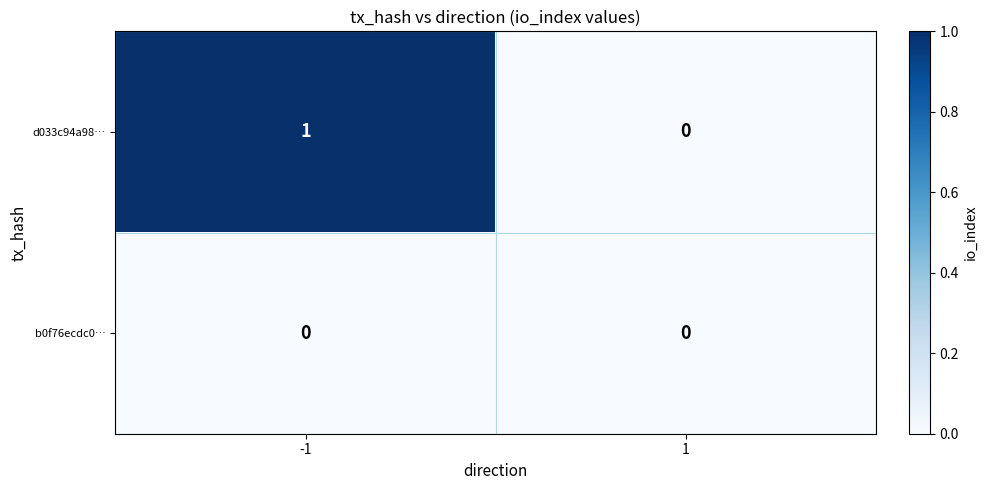

Between -1 and 1, which series saw the biggest shift?

d033c94a98…